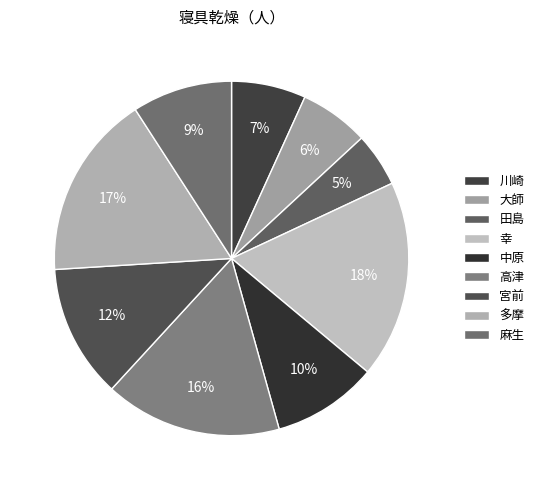

Count the number of slices in the pie.

9